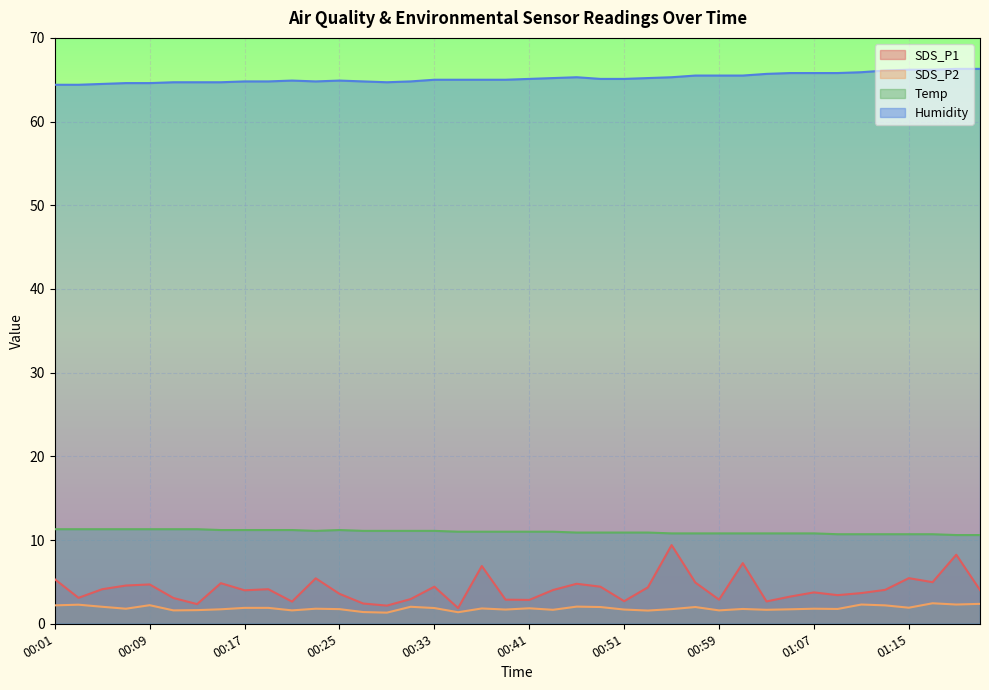

True or false: SDS_P2 has a value of 1.8 at 01:01.

True